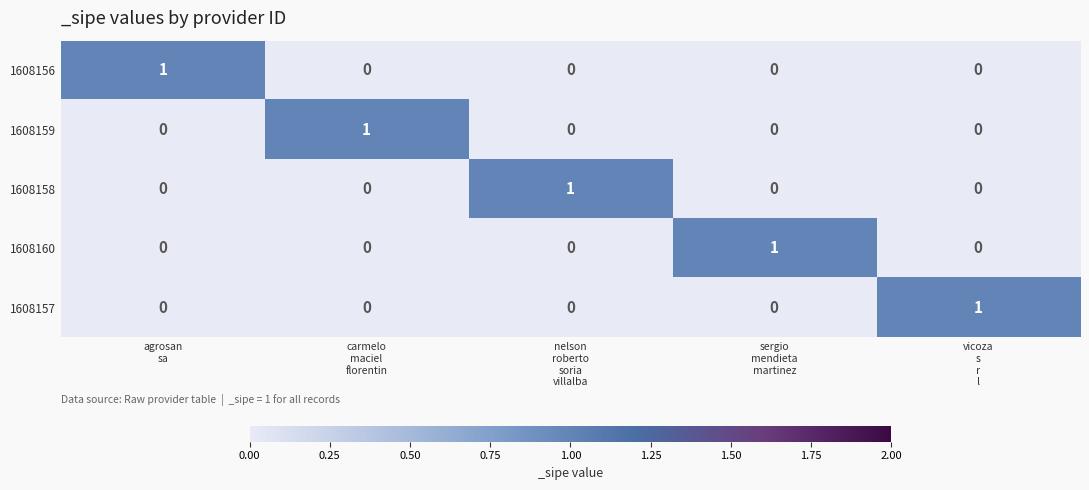

Reading right to left, what are all the values shown in this chart?

1608156: 0	0	0	0	1
1608159: 0	0	0	1	0
1608158: 0	0	1	0	0
1608160: 0	1	0	0	0
1608157: 1	0	0	0	0